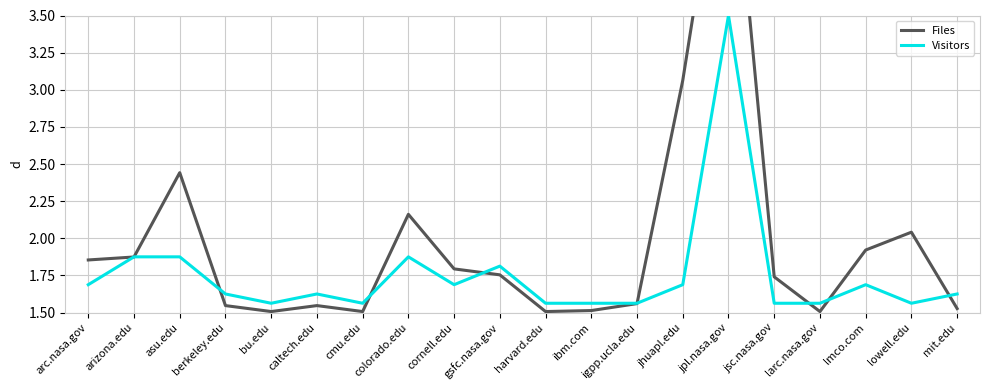

How many intersections are there between Visitors and Files?

9